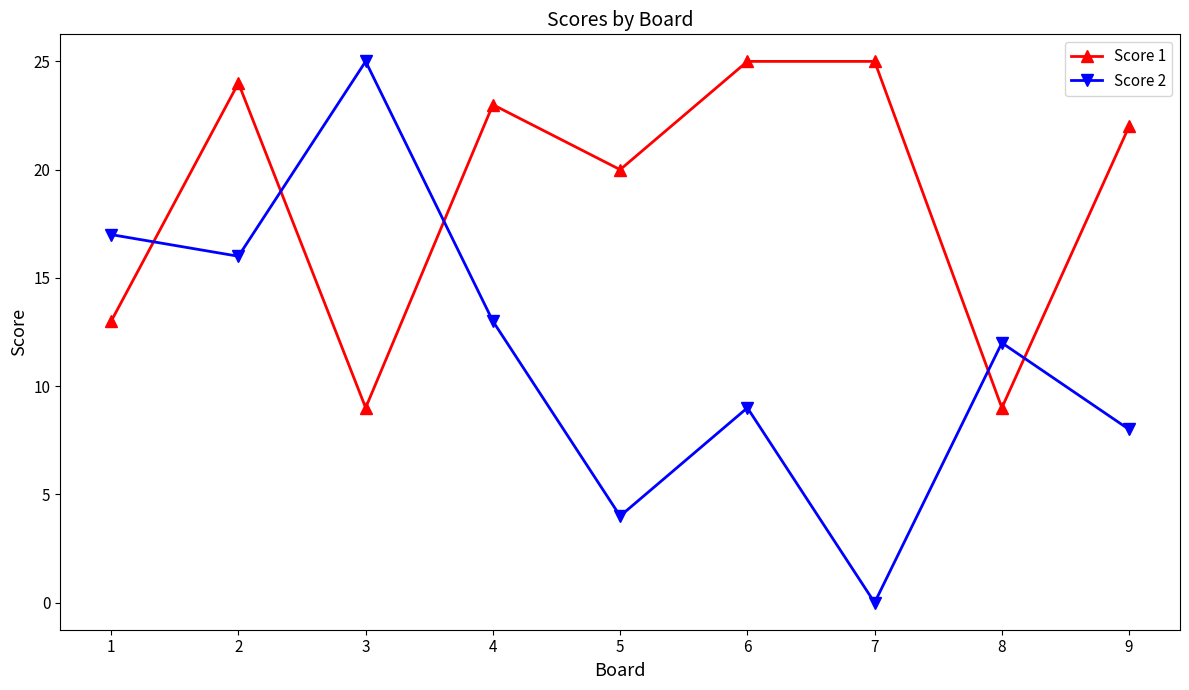

How many data points in Score 2 are less than 12?

4